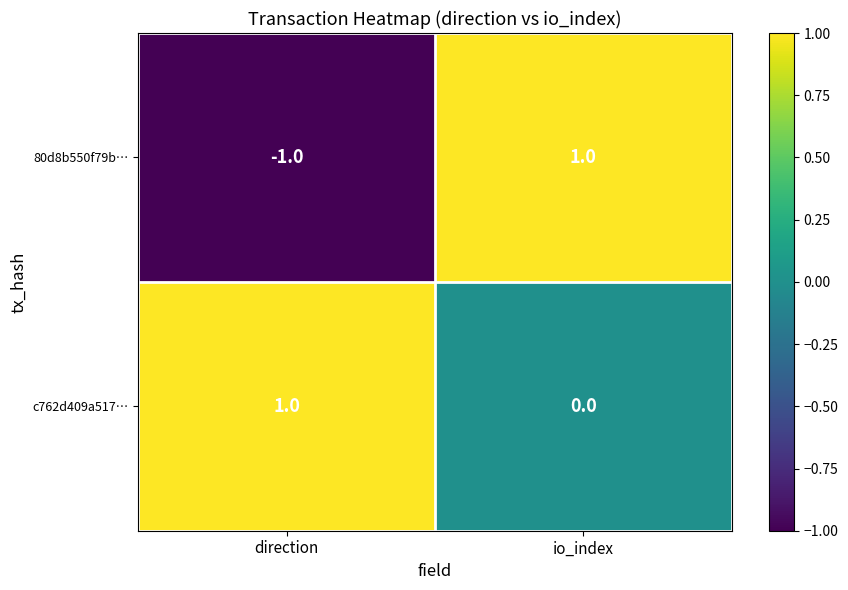

Where is 80d8b550f79b… nearest to the value 0?

direction